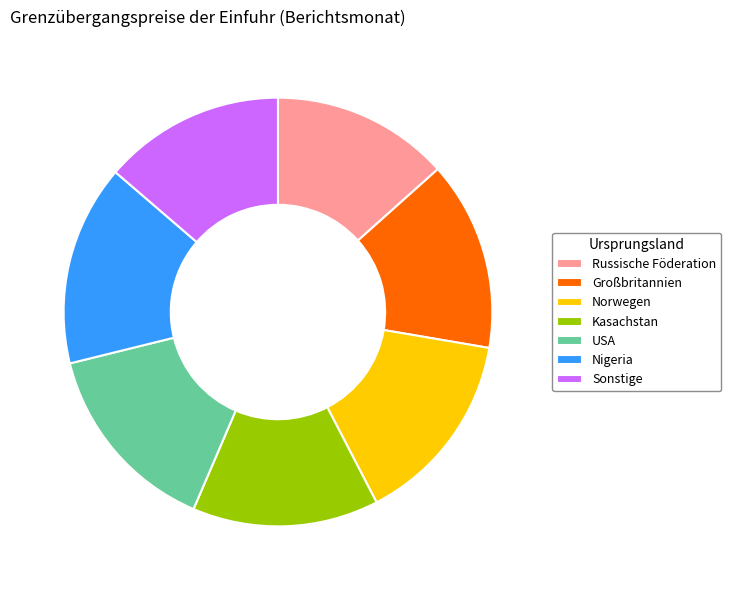

Is it true that USA is 15% of the pie?

True